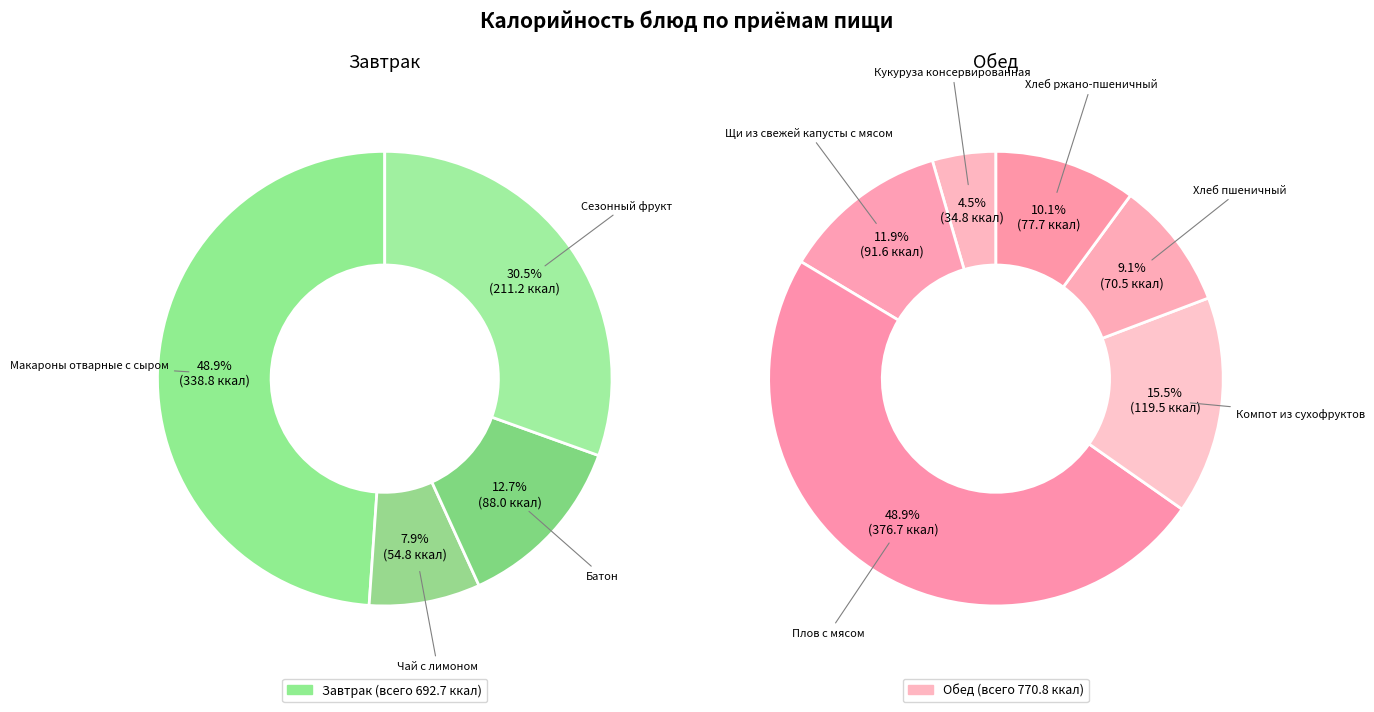

Between Щи из свежей капусты с мясом and Хлеб пшеничный, which is larger?

Щи из свежей капусты с мясом